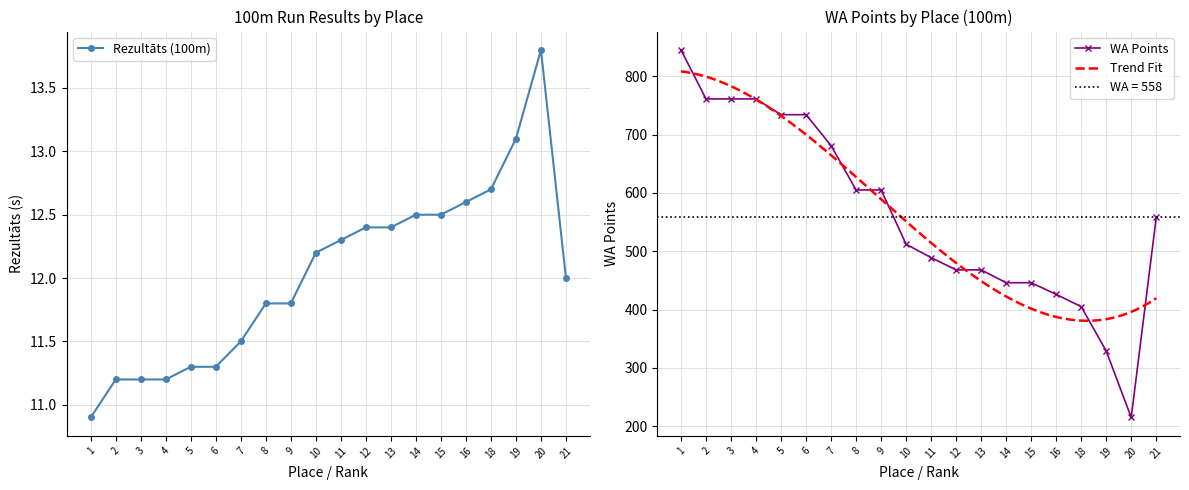

What value does the Rezultāts (100m) series have at 13?

12.4